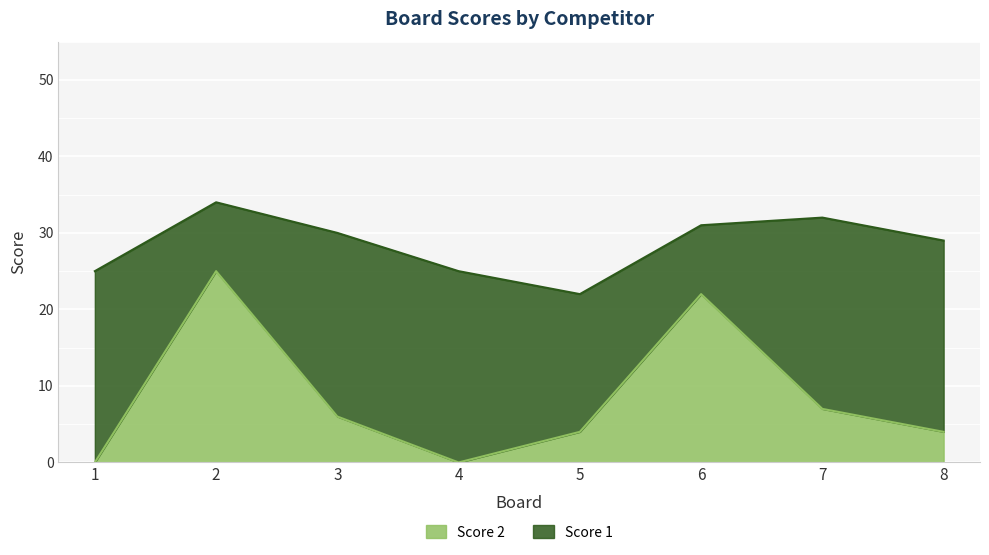

True or false: there are more than 2 points higher than both neighbors.

False